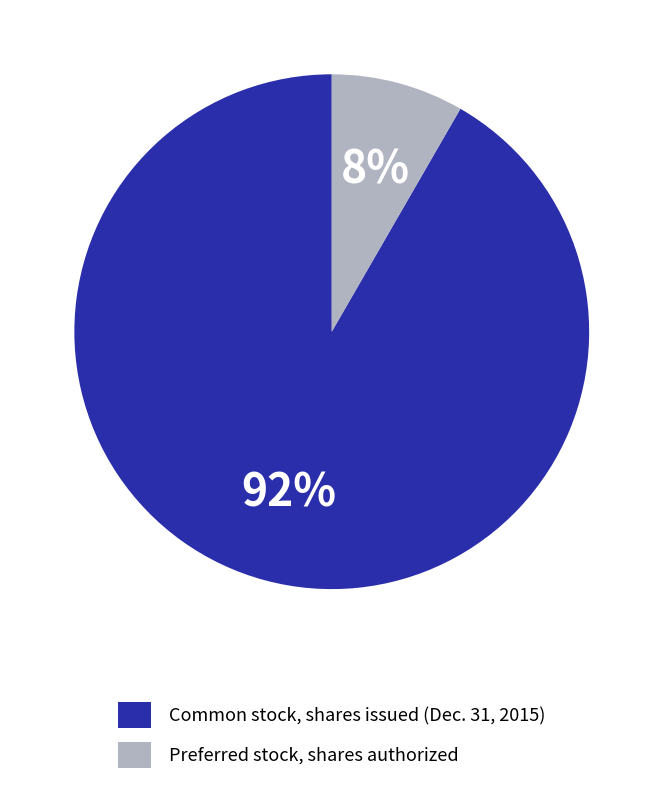

Do Common stock, shares issued (Dec. 31, 2015) and Preferred stock, shares authorized together represent more than half of the pie?

Yes